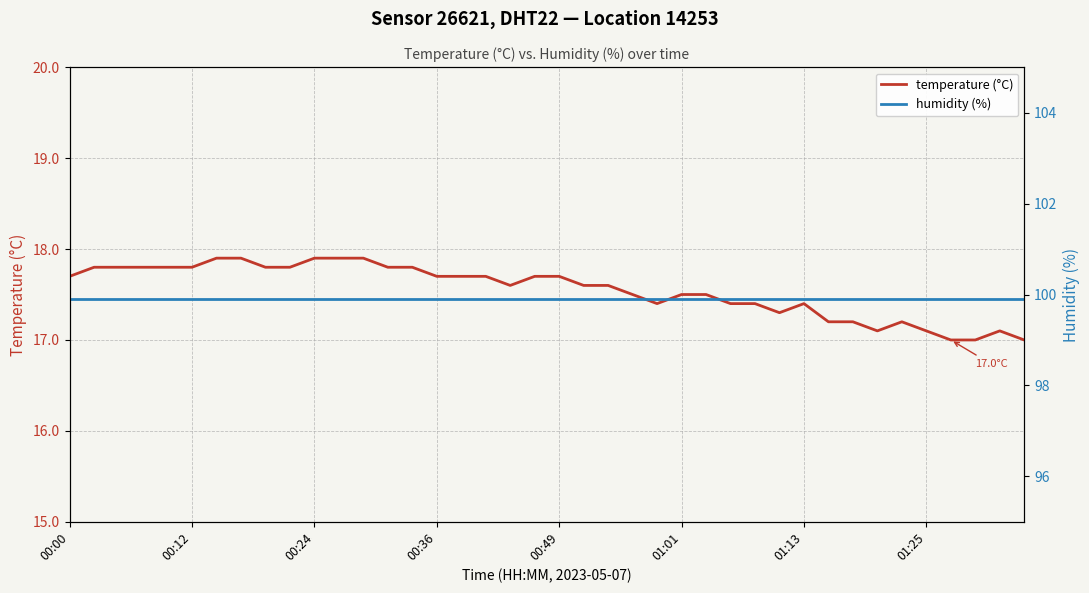

Count the number of data series in this chart.

2